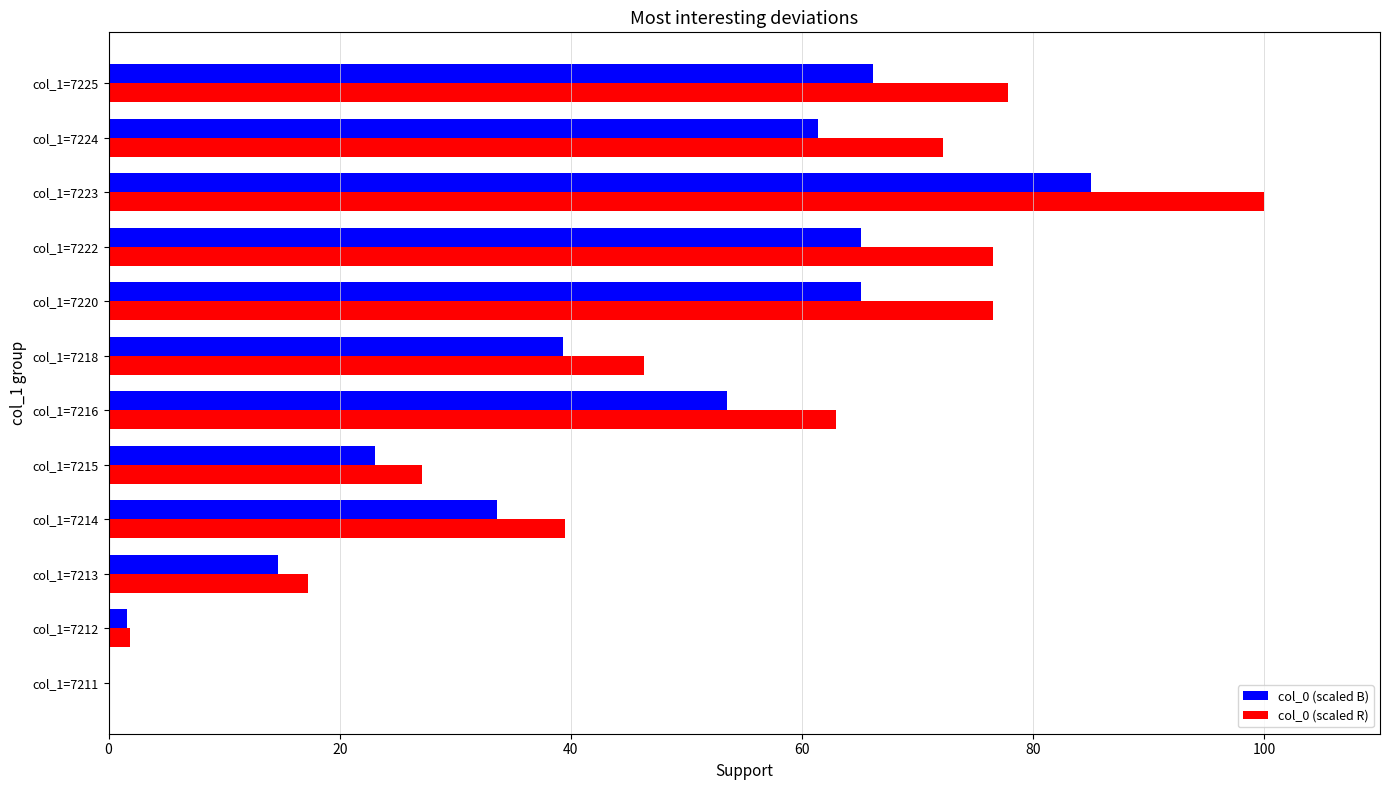

The col_0 (scaled B) series shows 39.4 at col_1=7218. True or false?

True